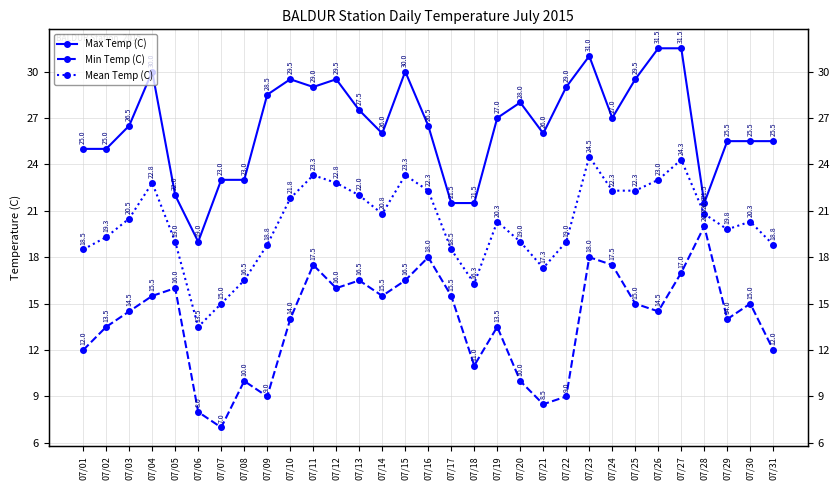

Between 07/30 and 07/12, which is larger?

07/12